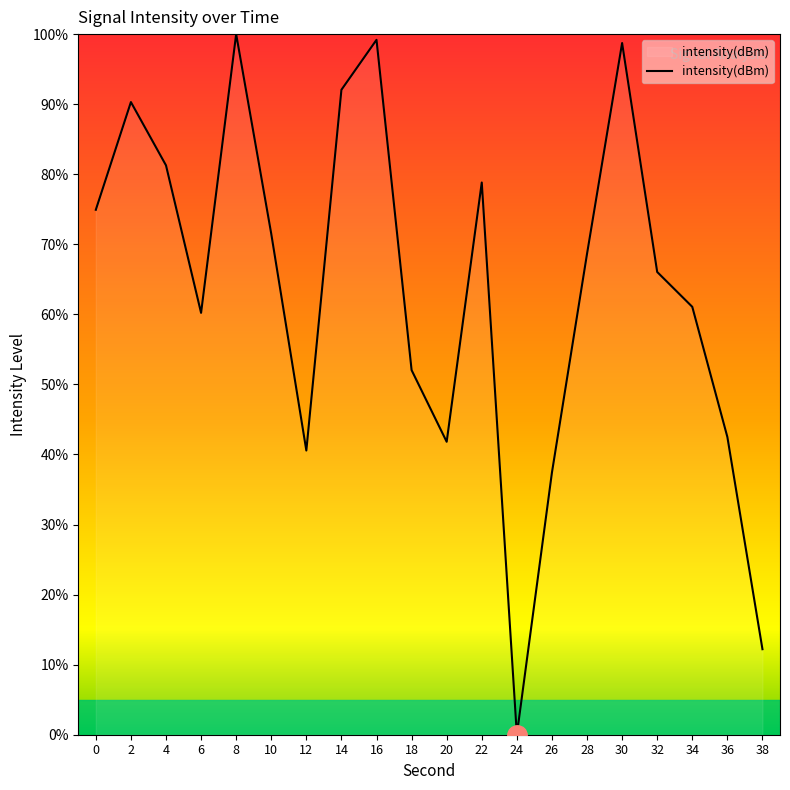

True or false: the data shows 52.0 at 18.

True